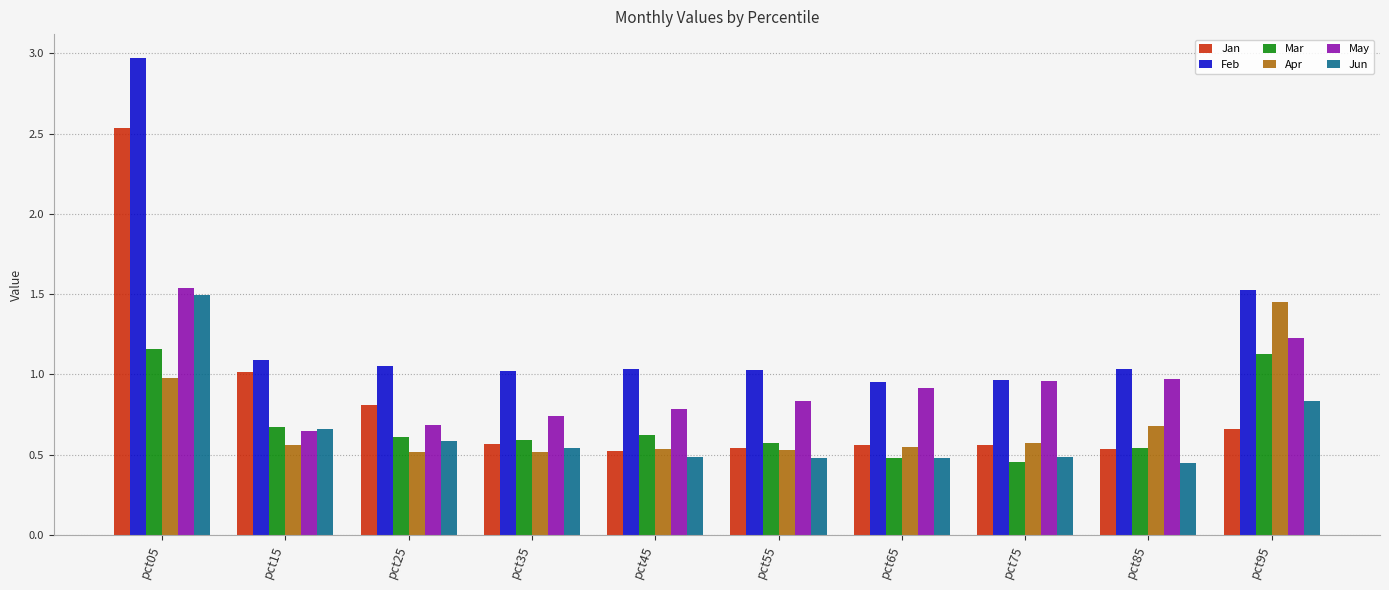

Is it true that Apr equals 0.5 at pct45?

True